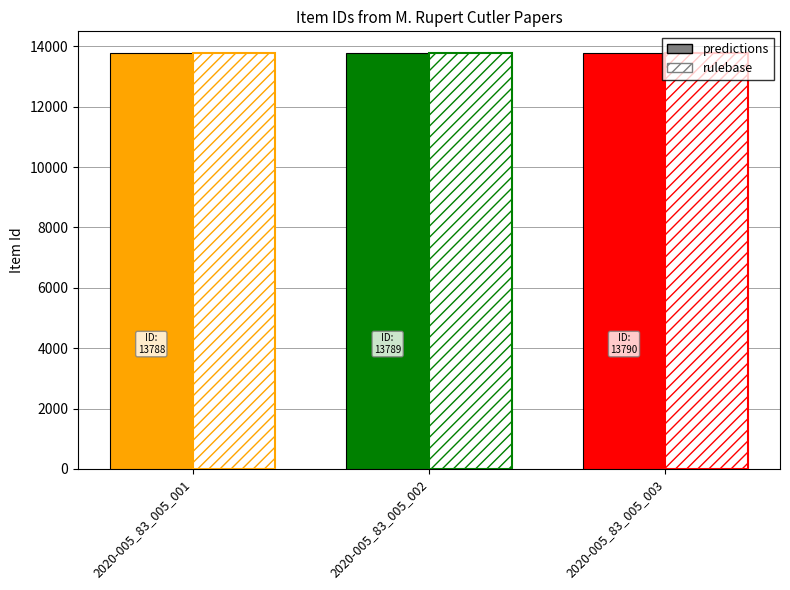

Reading left to right, list all the values displayed in this chart.

predictions: 2020-005_83_005_001=13788	2020-005_83_005_002=13789	2020-005_83_005_003=13790
rulebase: 2020-005_83_005_001=13788	2020-005_83_005_002=13789	2020-005_83_005_003=13790